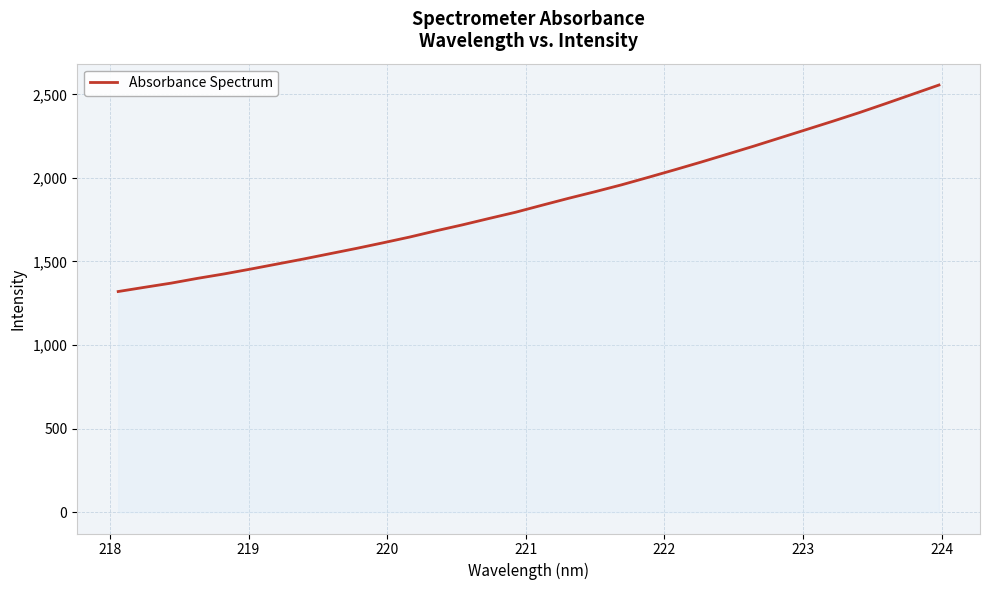

What is the maximum value shown in the chart?

2555.9